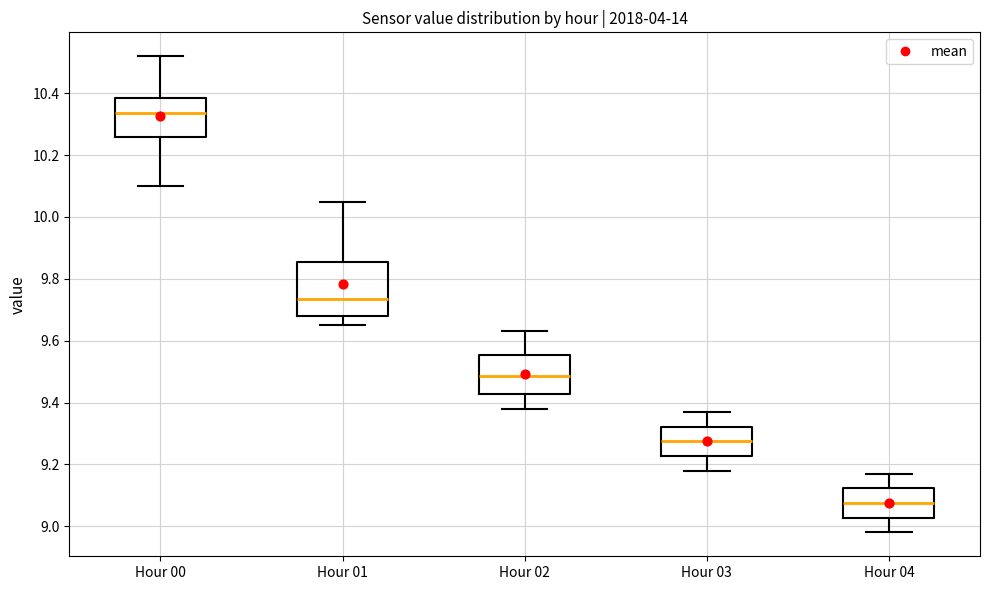

Reading left to right, transcribe this box plot: for each box, give where its median line is, the range the box spans, and where its two whiskers end, as read against the y-axis. The values are not printed on the chart, so give them approximately, as read against the axis.

Hour 00: median 10.34, box 10.26 to 10.38, whiskers 10.10 to 10.52
Hour 01: median 9.74, box 9.68 to 9.86, whiskers 9.66 to 10.06
Hour 02: median 9.48, box 9.42 to 9.56, whiskers 9.38 to 9.64
Hour 03: median 9.28, box 9.22 to 9.32, whiskers 9.18 to 9.38
Hour 04: median 9.08, box 9.02 to 9.12, whiskers 8.98 to 9.18